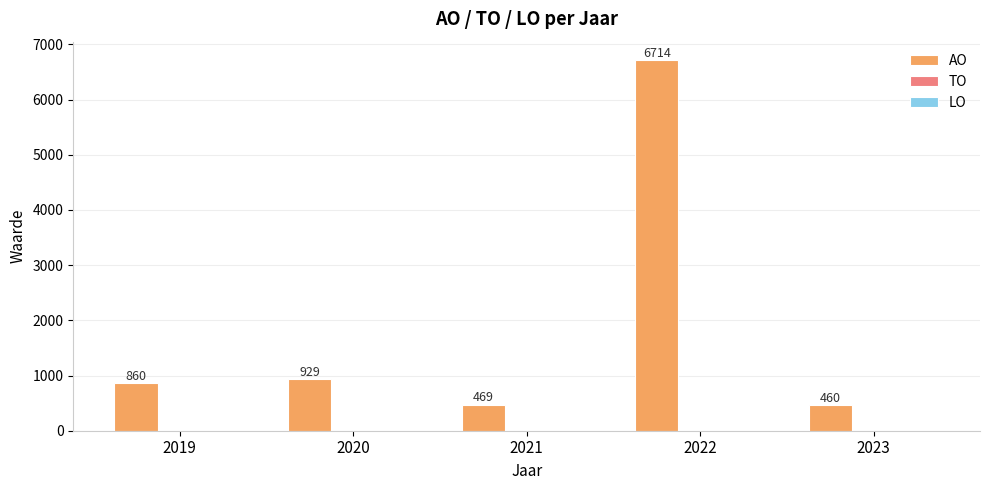

What is the change in value from 2019 to 2023?

-400